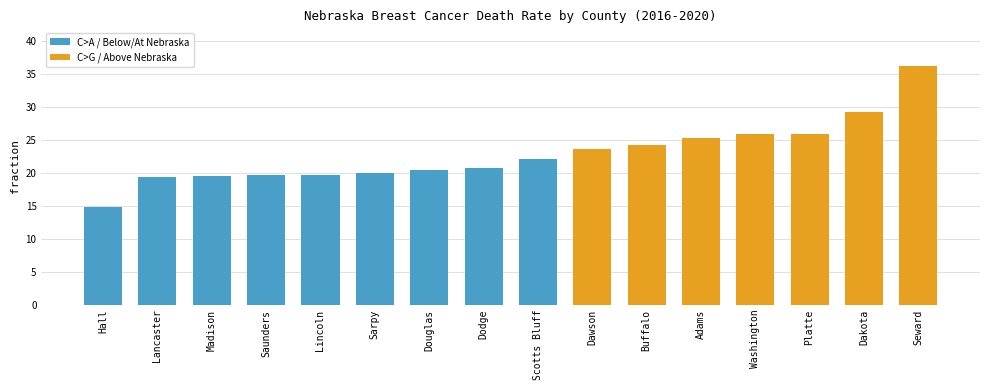

Which label corresponds to the largest value in the chart?

Seward